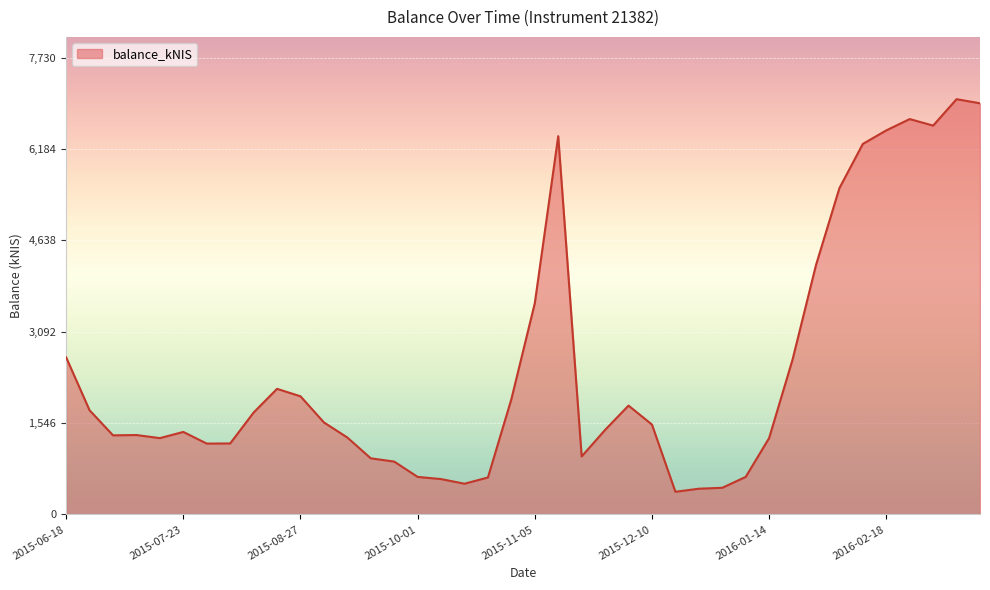

What is the minimum value shown in the chart?

384.8